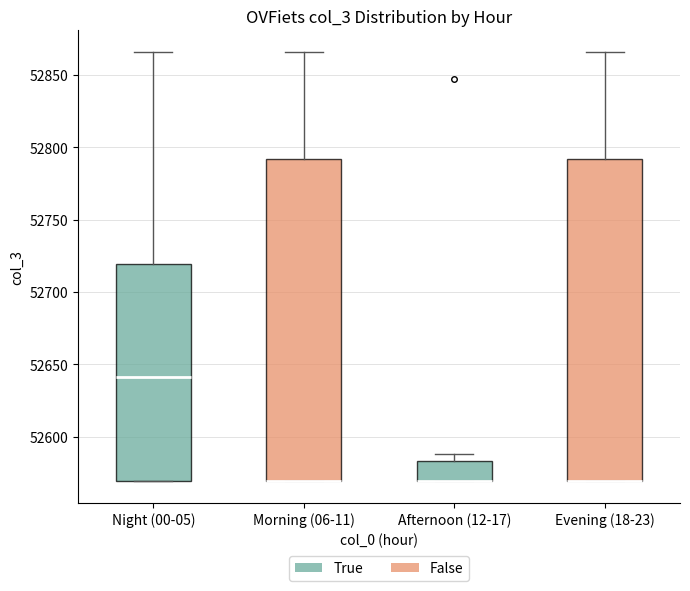

Where is the upper edge of the box for Night (00-05) on the y-axis? The values are not printed on the chart, so give them approximately, as read against the axis.

52720